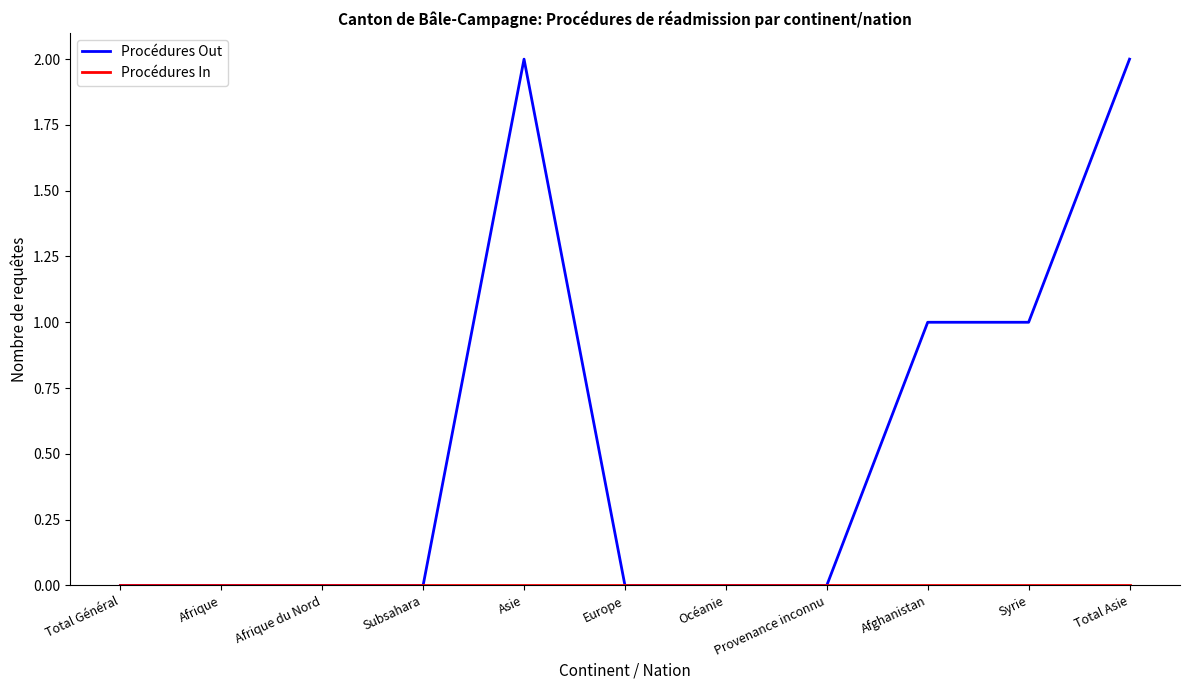

Which series has the largest total across all categories?

Procédures Out